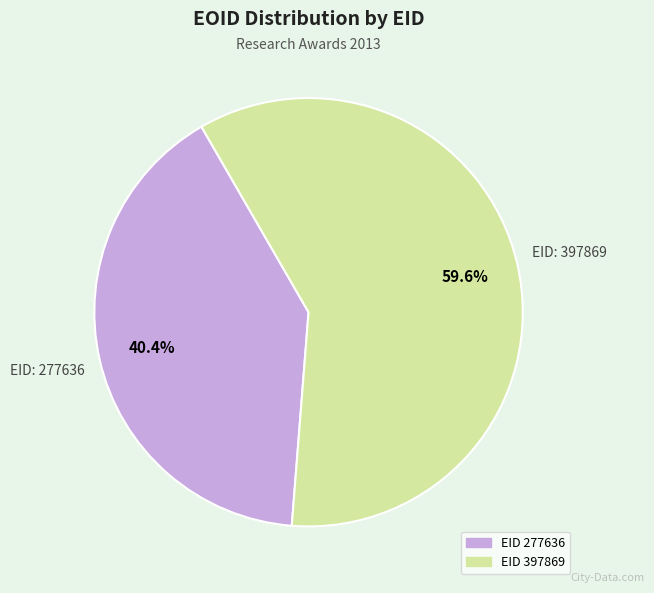

Is there any slice that represents more than half of the pie?

Yes